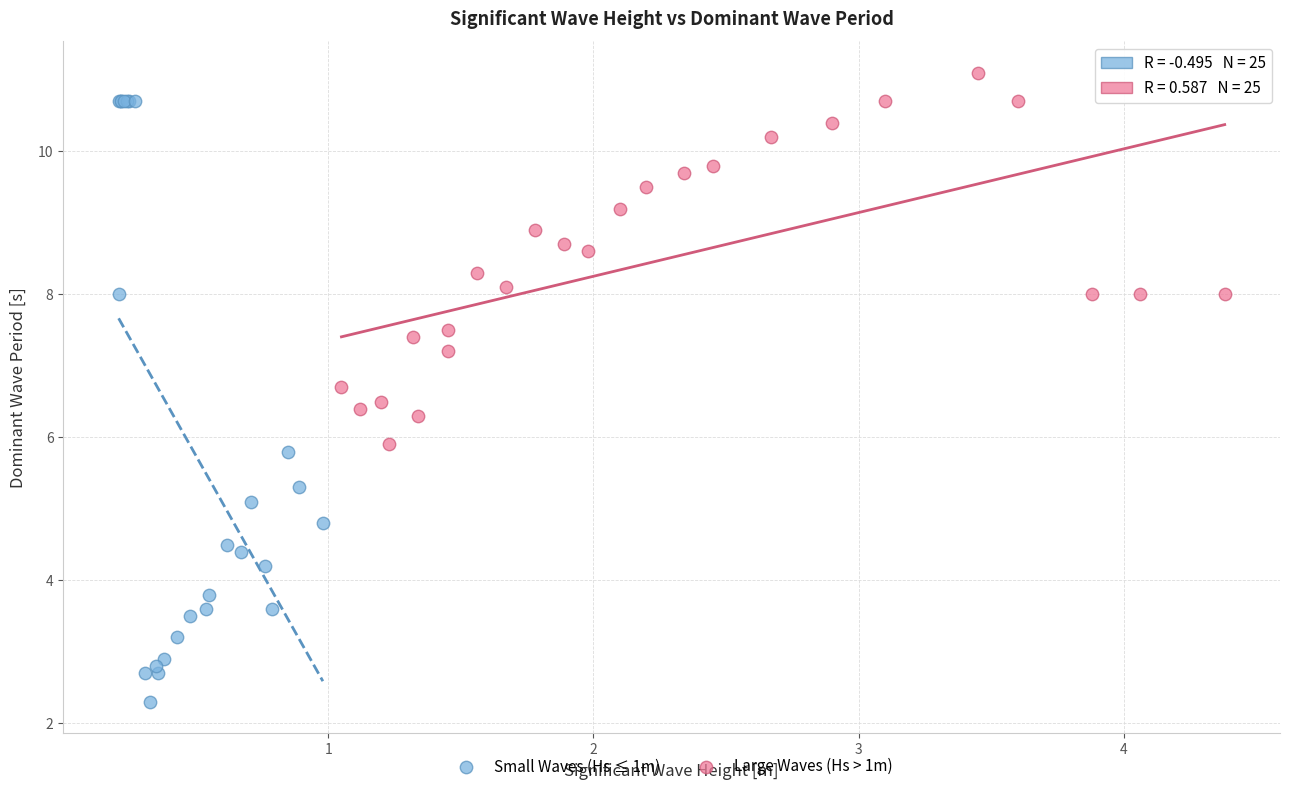

Which series contains the highest Y value?

Large Waves (Hs > 1m)